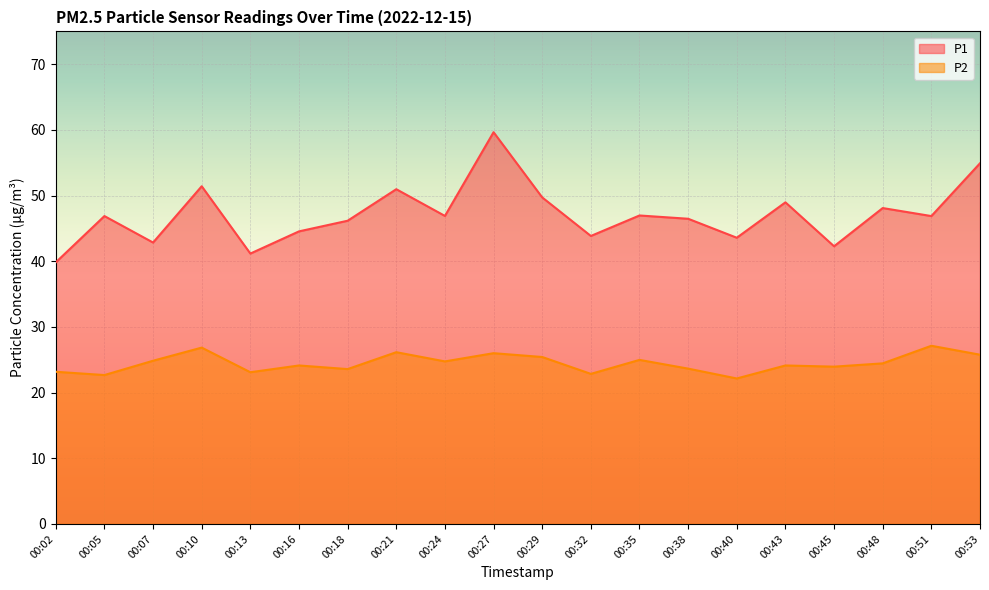

Which category has the highest value in the P1 series?

00:27